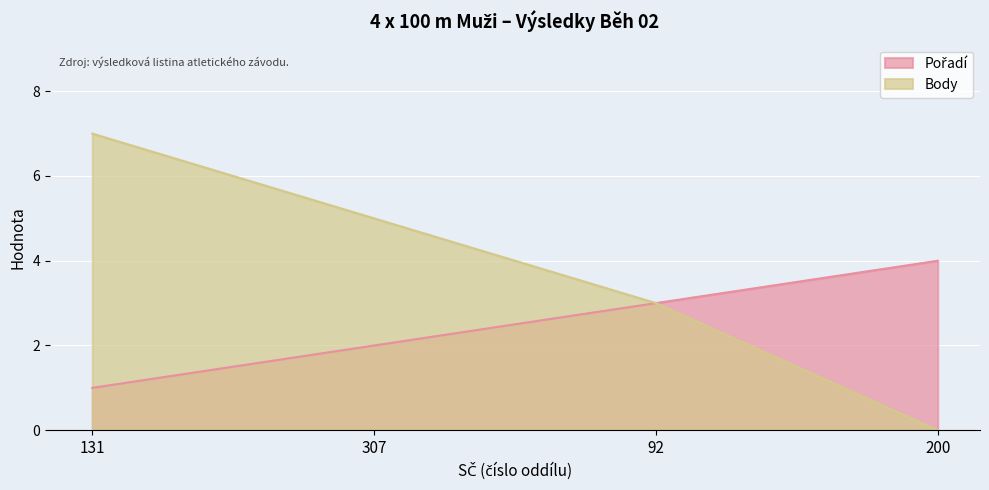

What is the average value of the Body series?

4